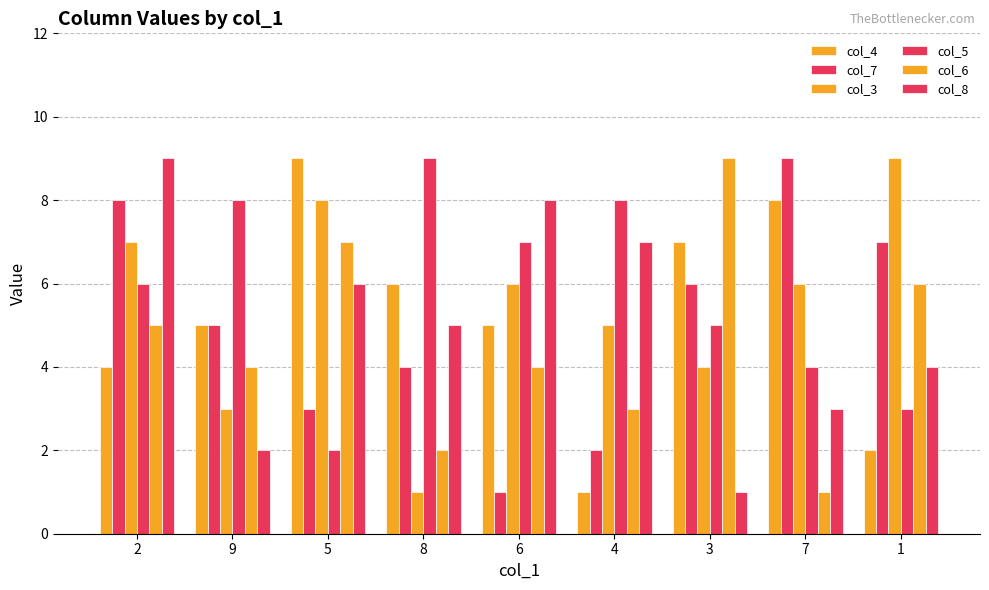

How many bars are there in each group?

6